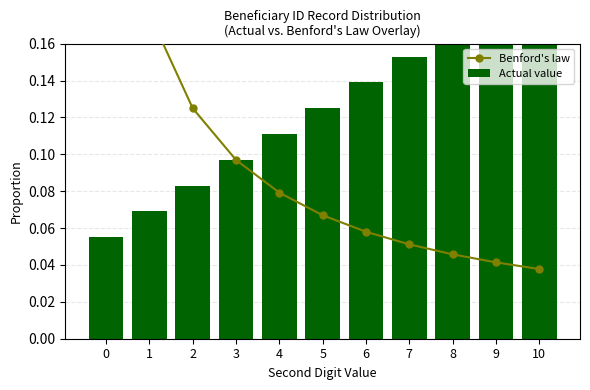

At how many categories does at least one series exceed 0?

11